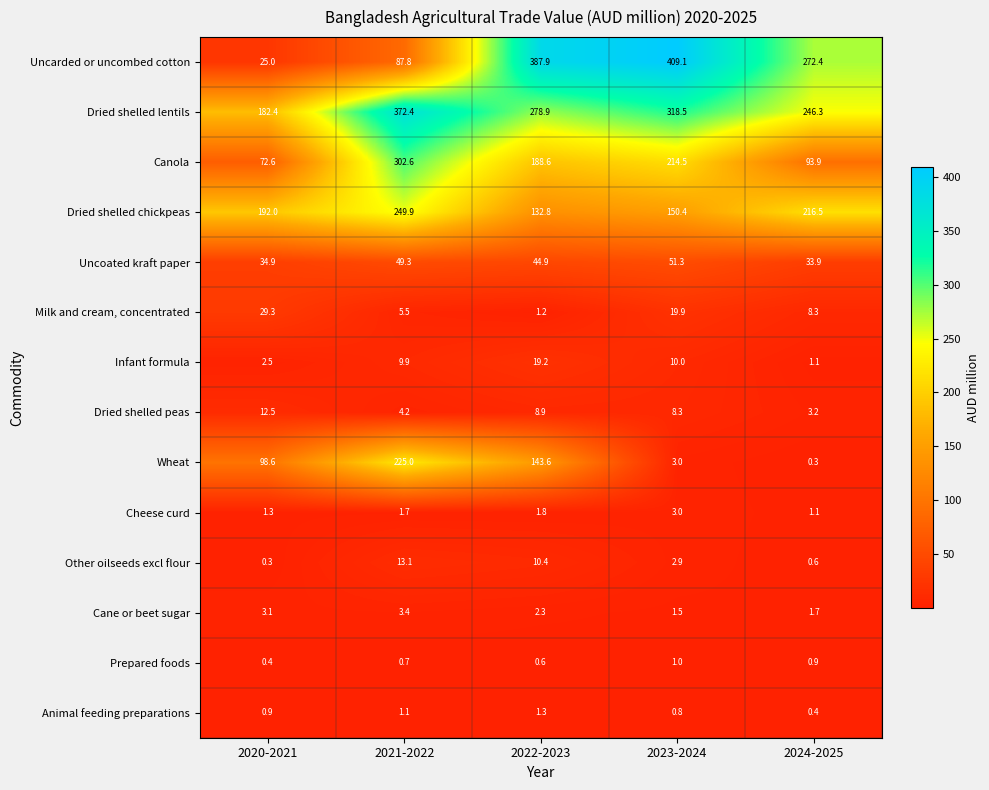

At which category is the sum across all series the highest?

2021-2022